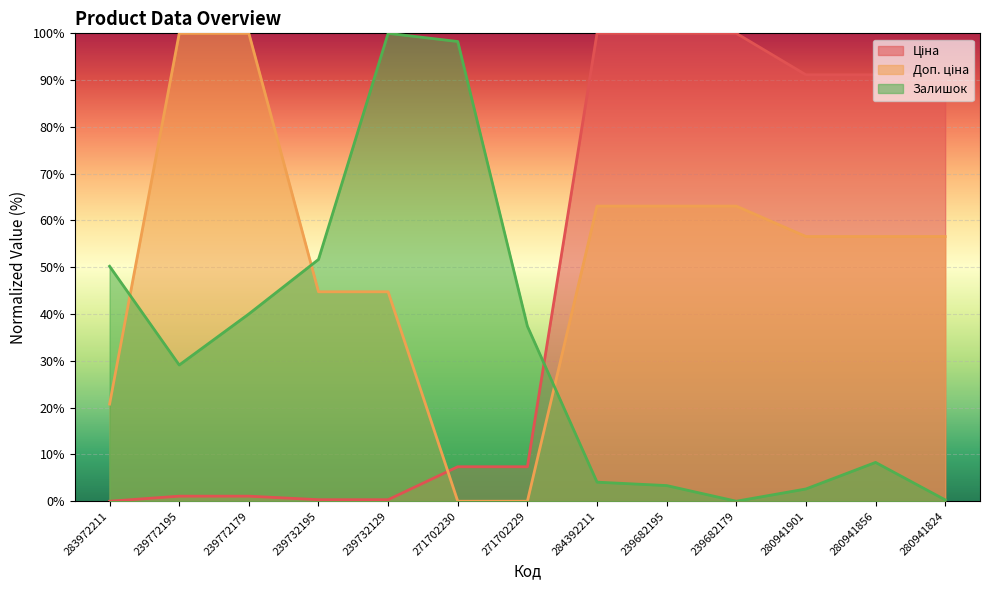

How many data points in Доп. ціна are less than 56?

5